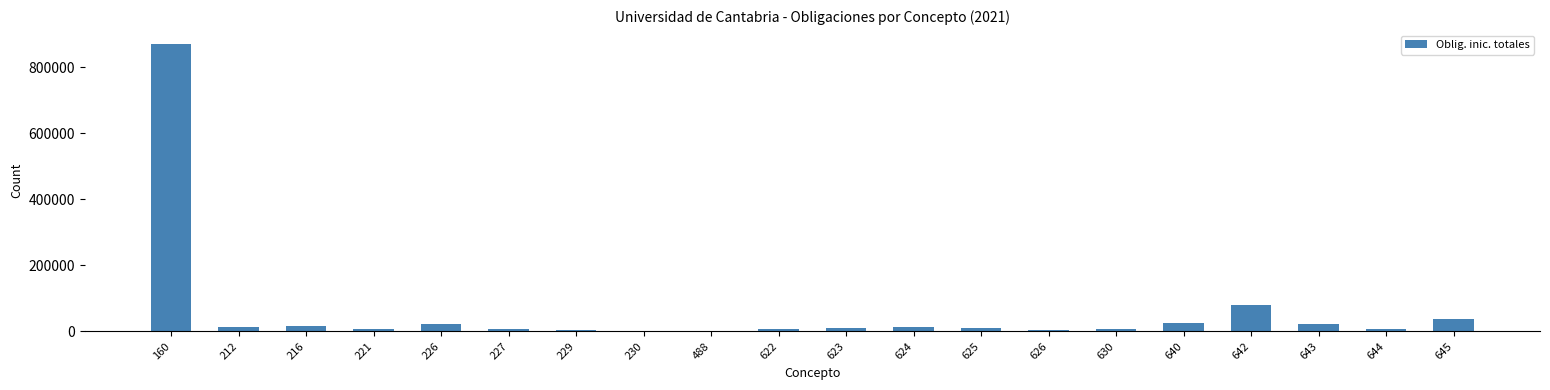

What is the difference between the values at 623 and 227?

3238.5